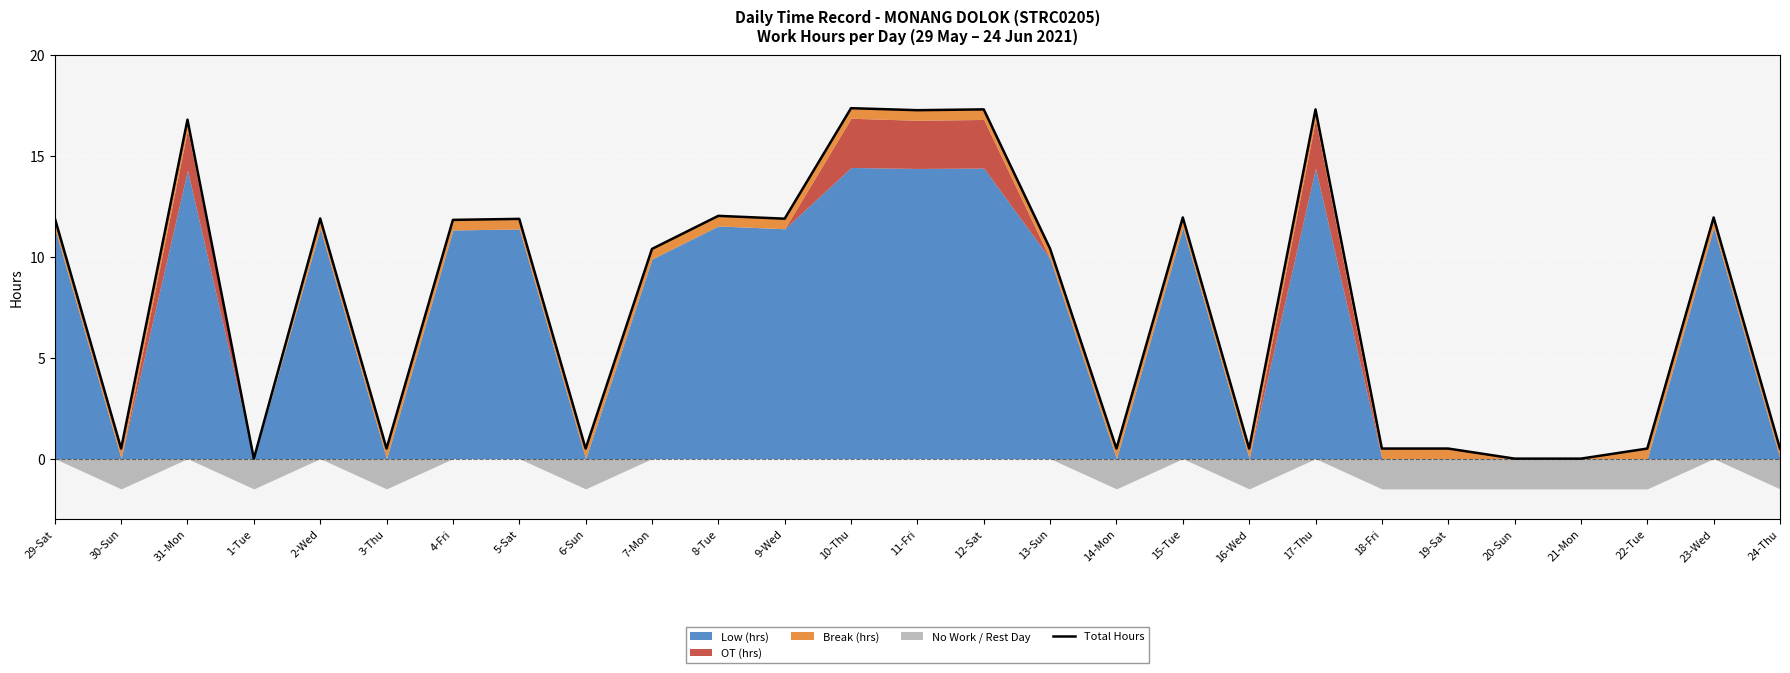

Reading left to right, what are all the values shown in this chart?

11.9	0.5	16.8	0.0	11.9	0.5	11.8	11.9	0.5	10.4	12.0	11.9	17.4	17.3	17.3	10.4	0.5	12.0	0.5	17.3	0.5	0.5	0.0	0.0	0.5	12.0	0.5